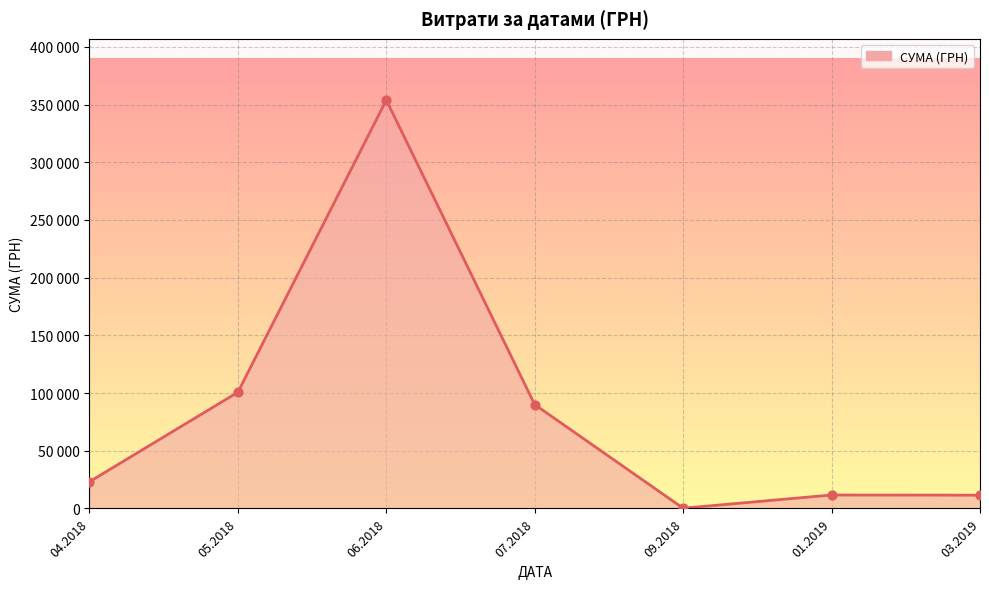

What is the change in value from 05.2018 to 01.2019?

-89075.1